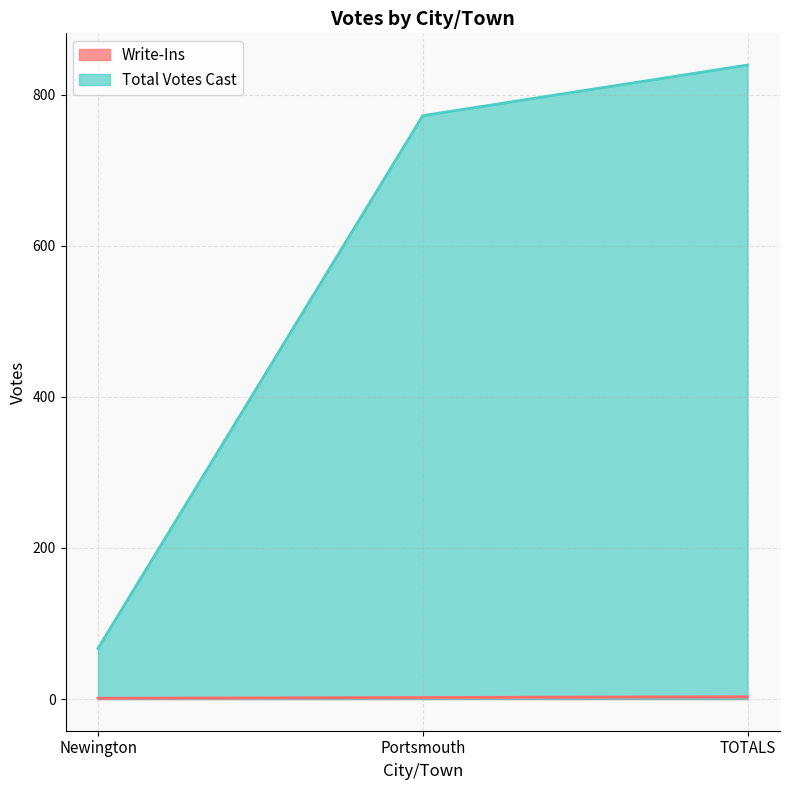

At which label does Total Votes Cast reach its minimum?

Newington